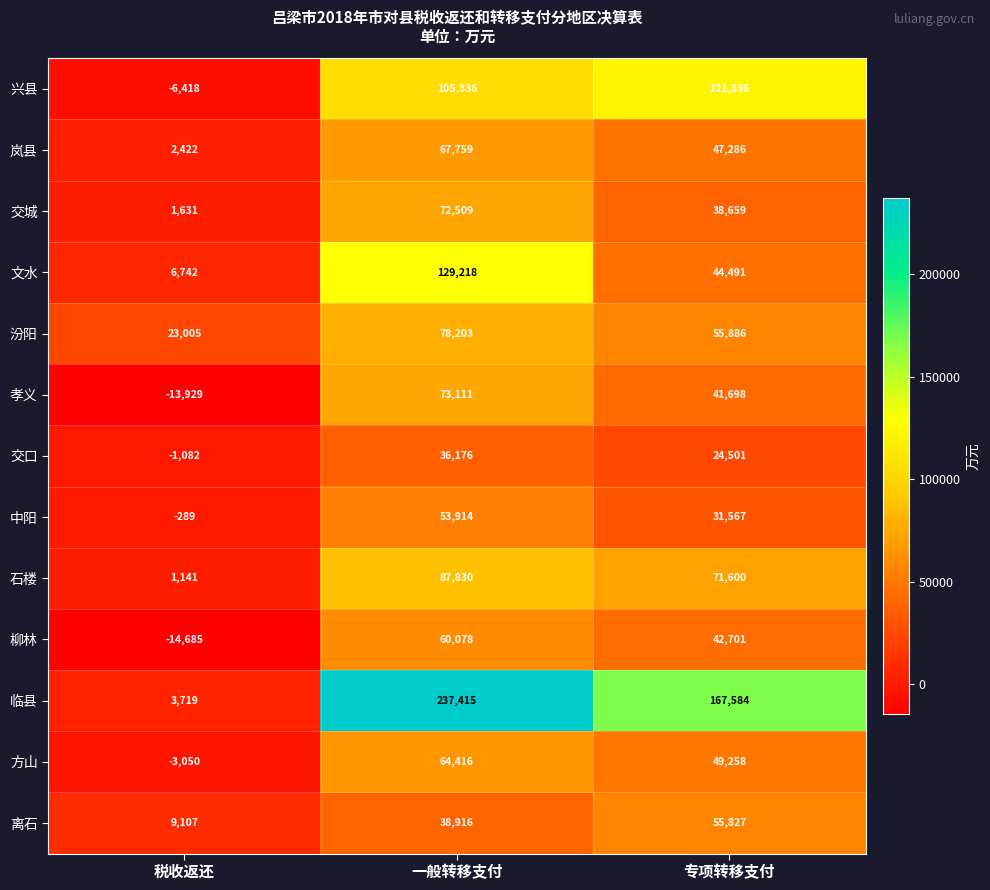

How many series are shown in this chart?

13